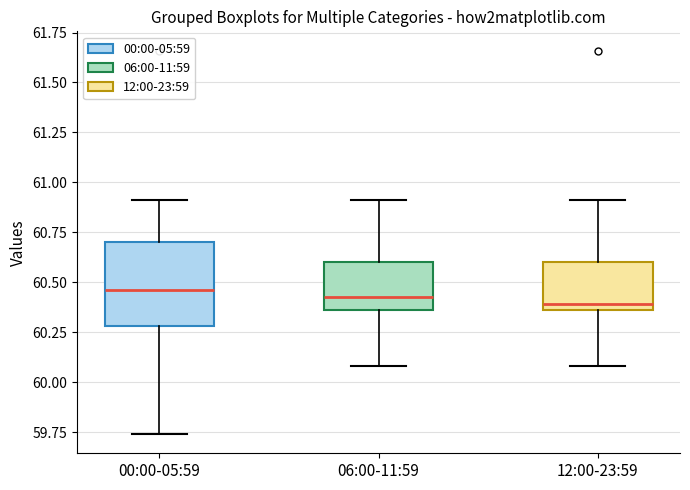

Comparing the boxes themselves (not the whiskers), which one is the tallest?

00:00-05:59